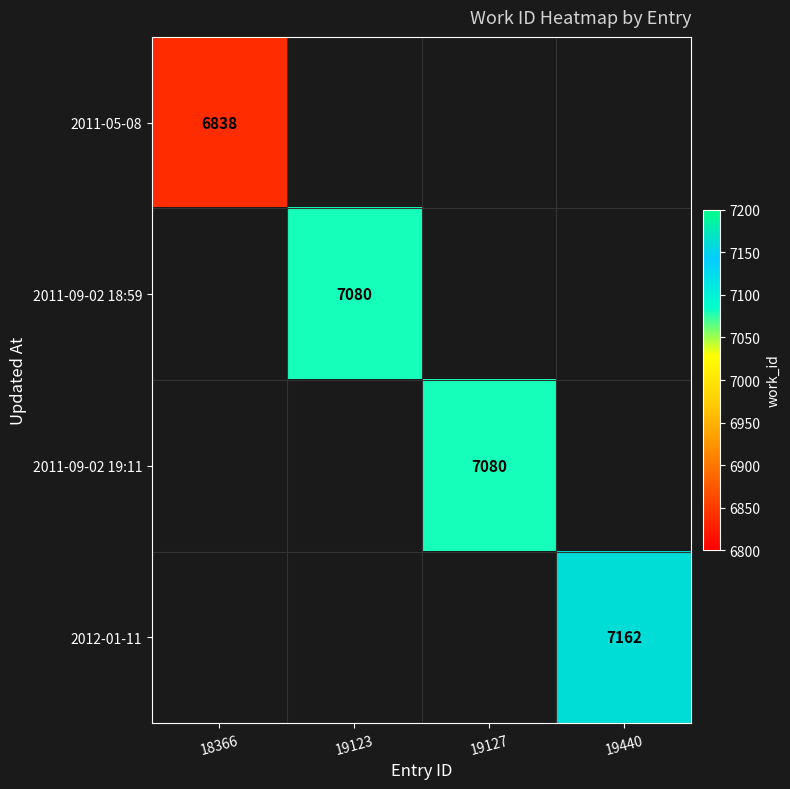

List the series in order of their peak value, lowest first.

2011-05-08, 2011-09-02 18:59, 2011-09-02 19:11, 2012-01-11